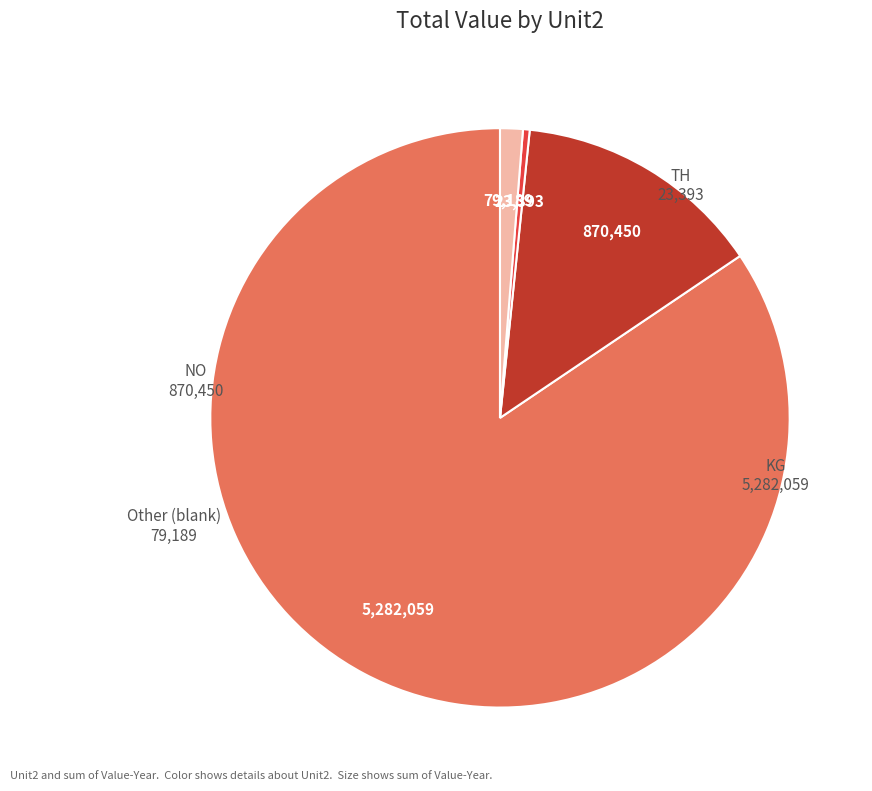

Is the sum of TH and KG greater than half?

Yes